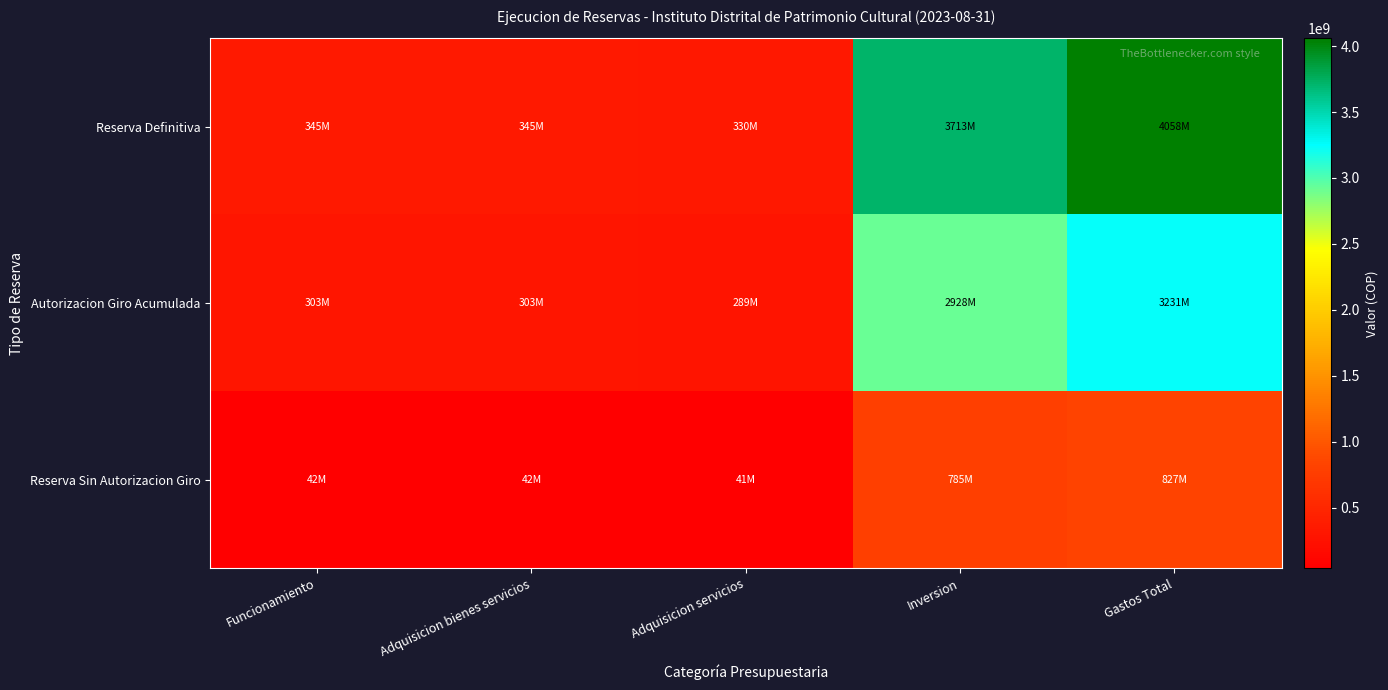

Which series has the largest range (max minus min)?

Reserva Definitiva